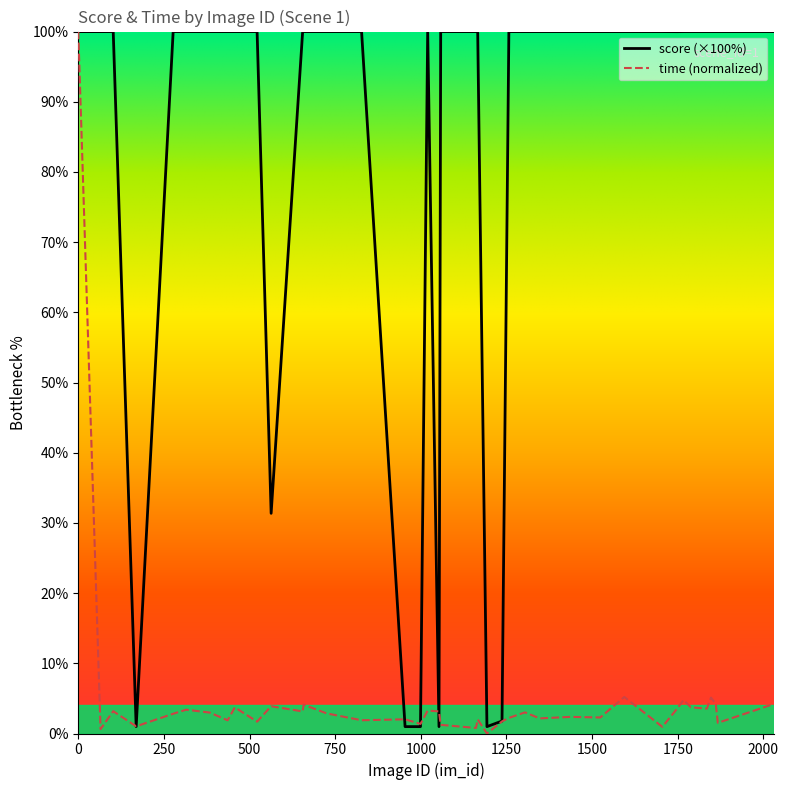

At 384, list the series in order from smallest to largest.

time, score